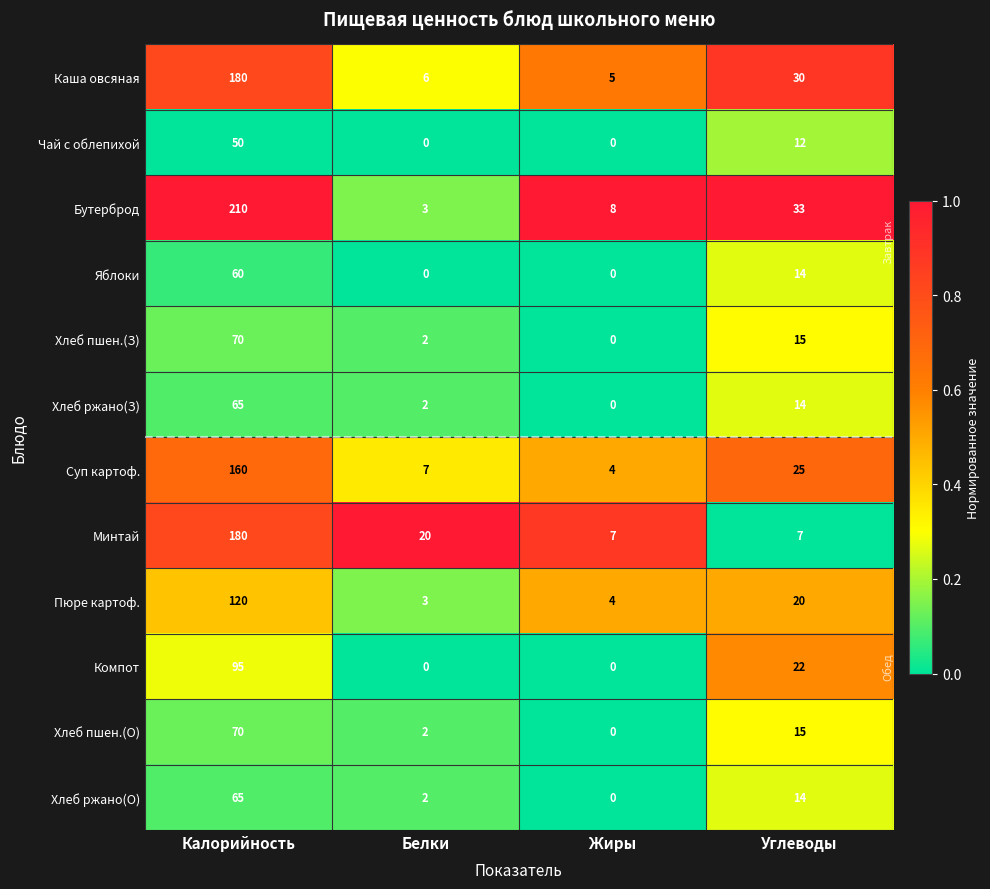

True or false: Суп картоф. has a value of 25 at Углеводы.

True